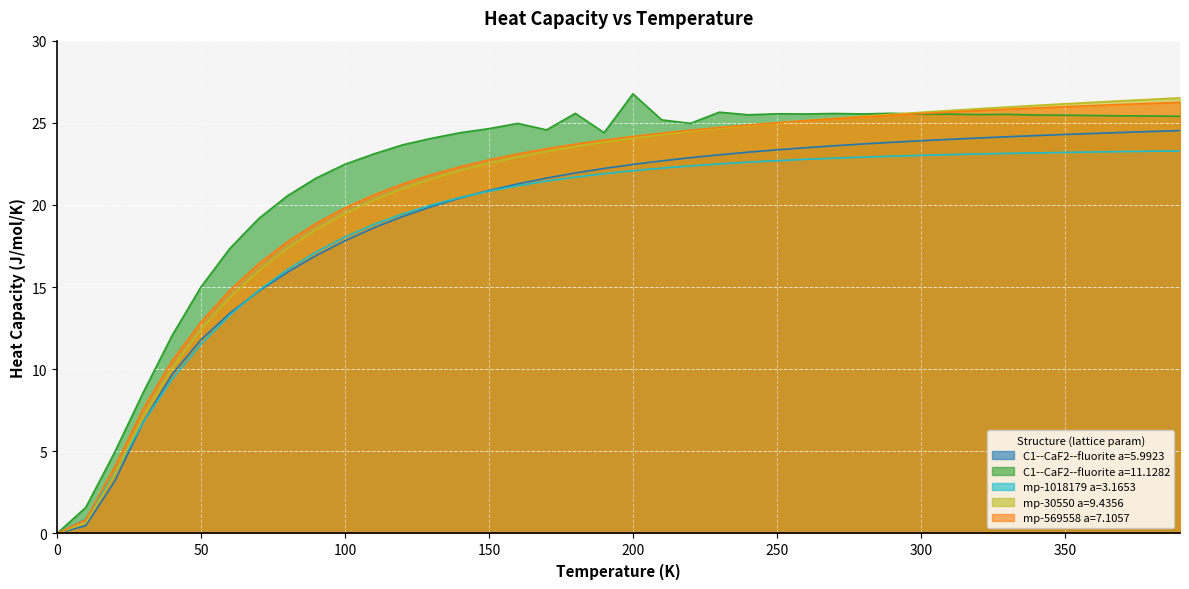

Which series has the widest spread of values?

C1--CaF2--fluorite a=11.1282